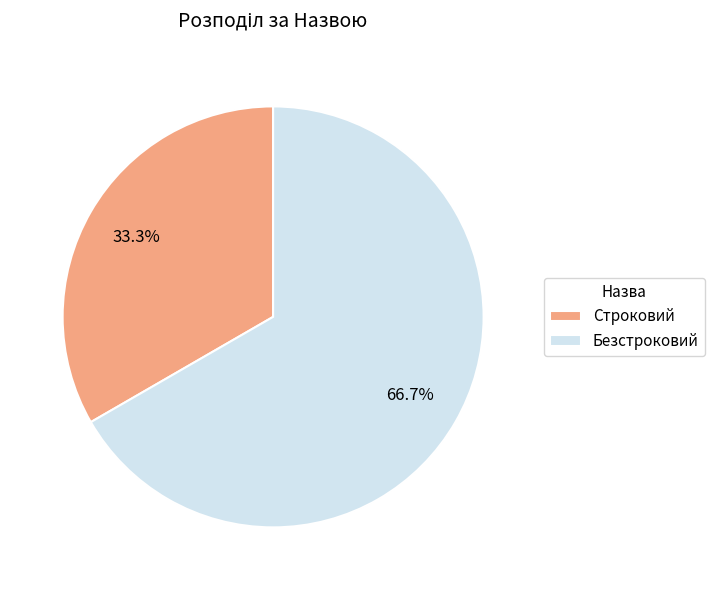

Is the sum of Строковий and Безстроковий greater than half?

Yes